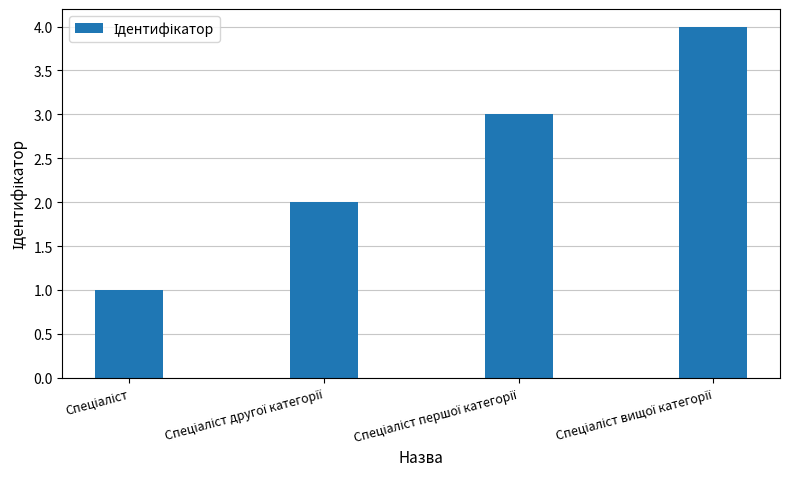

What is the sum of all values?

10